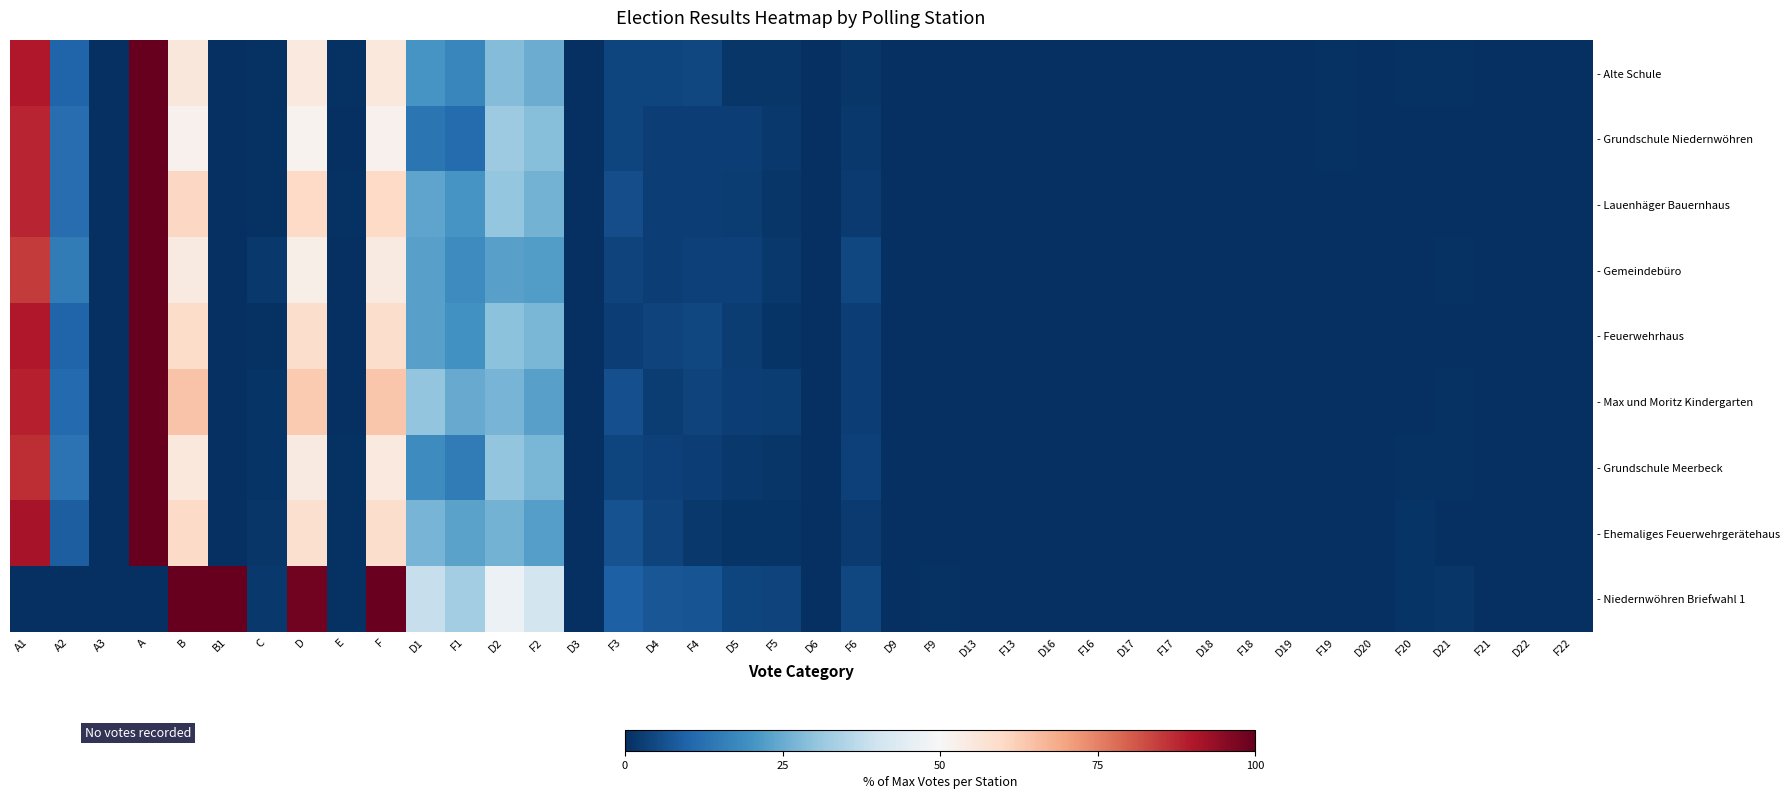

Which label corresponds to the smallest value in the chart?

A3